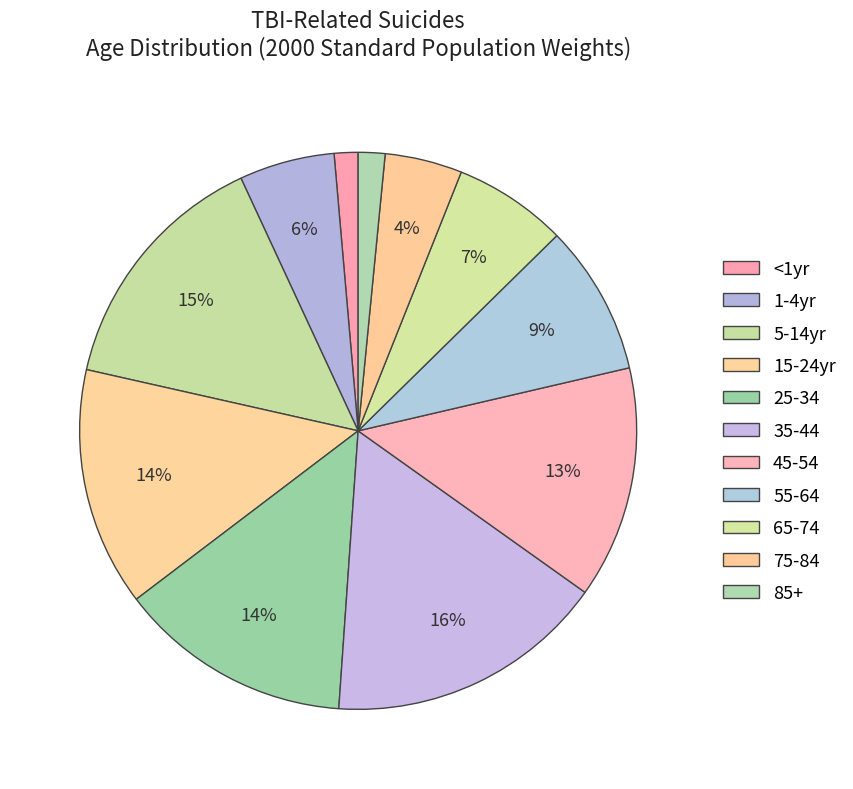

Rank the categories by value from lowest to highest.

<1yr, 85+, 75-84, 1-4yr, 65-74, 55-64, 45-54, 25-34, 15-24yr, 5-14yr, 35-44